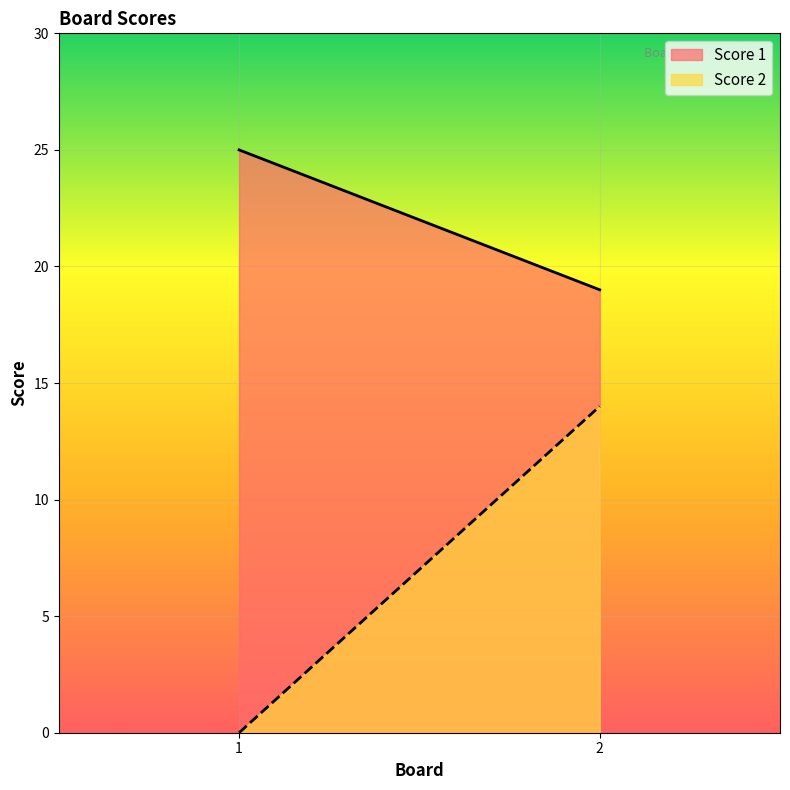

Reading left to right, list all the values displayed in this chart.

Score 1: 1=25	2=19
Score 2: 1=0	2=14